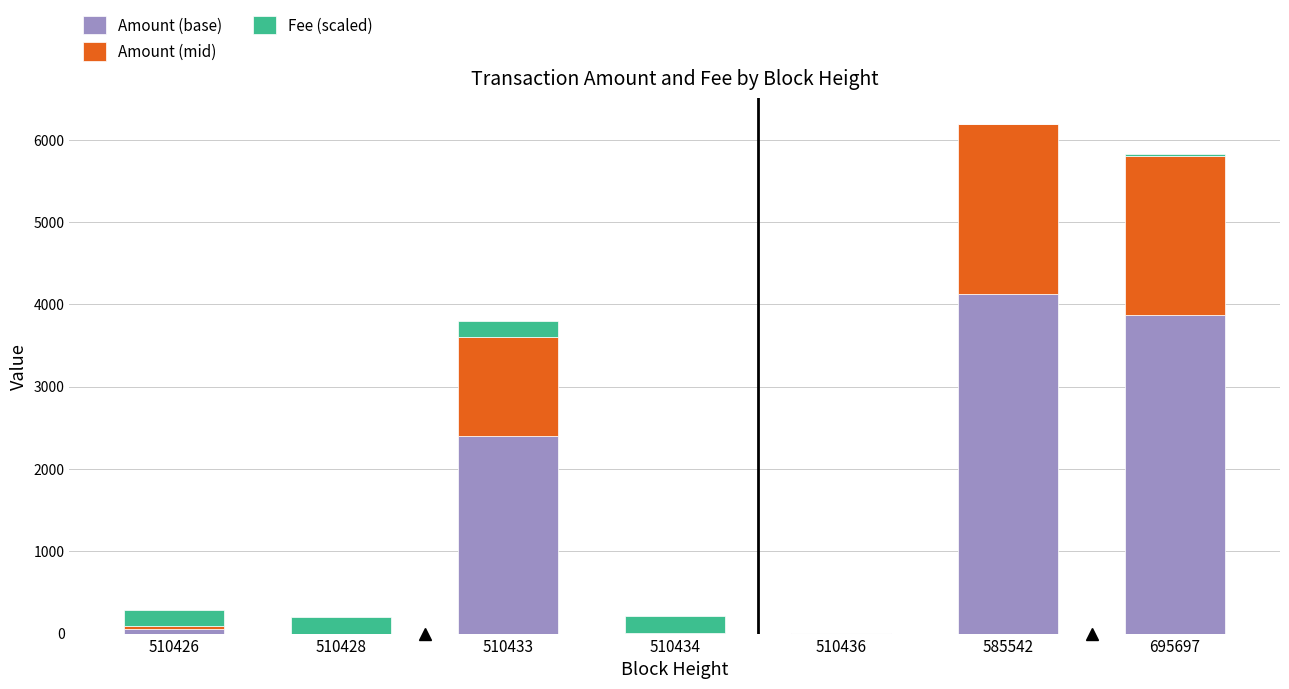

What is the total value across all series at 510428?

200.0